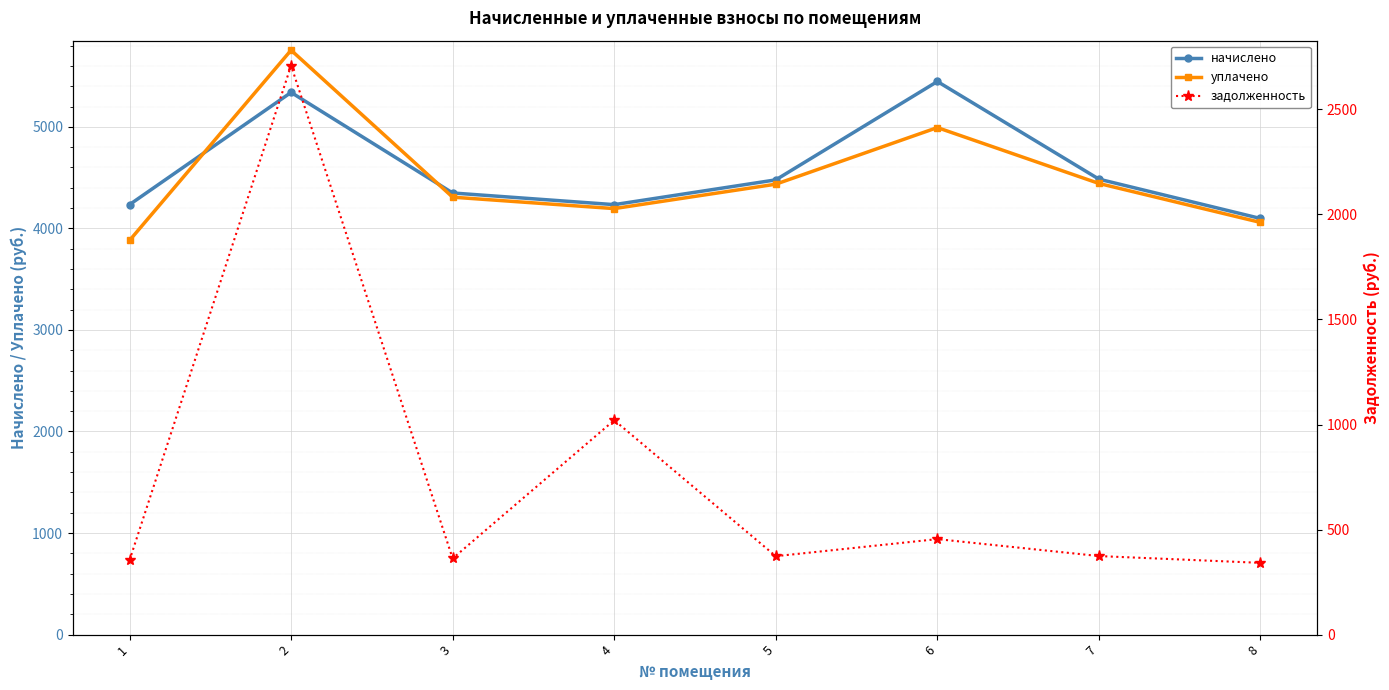

At which category does the chart reach its peak across all series?

2